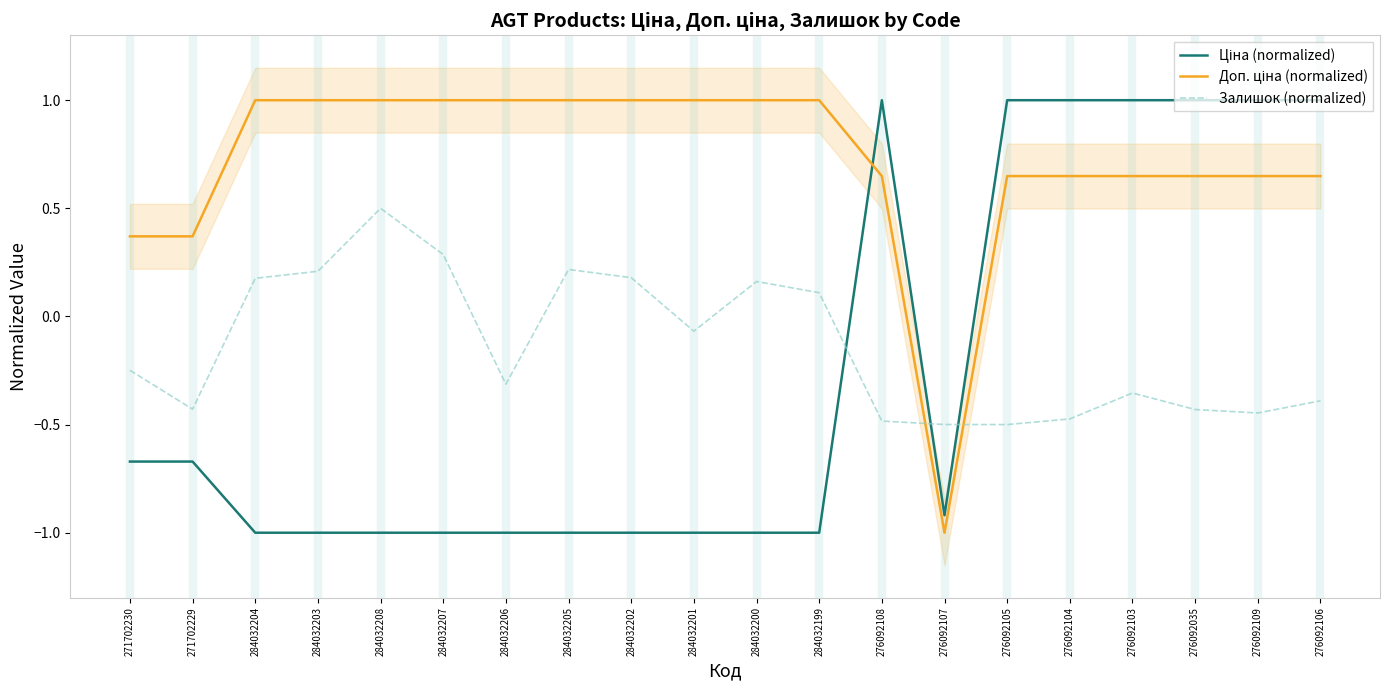

Between which two adjacent categories do Залишок (normalized) and Ціна (normalized) first intersect?

284032199 and 276092108